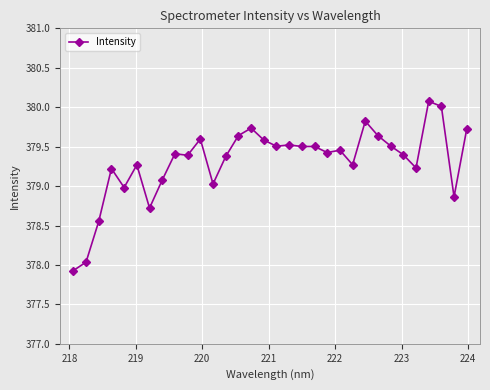

True or false: the data has more than 1 interior local peaks.

True